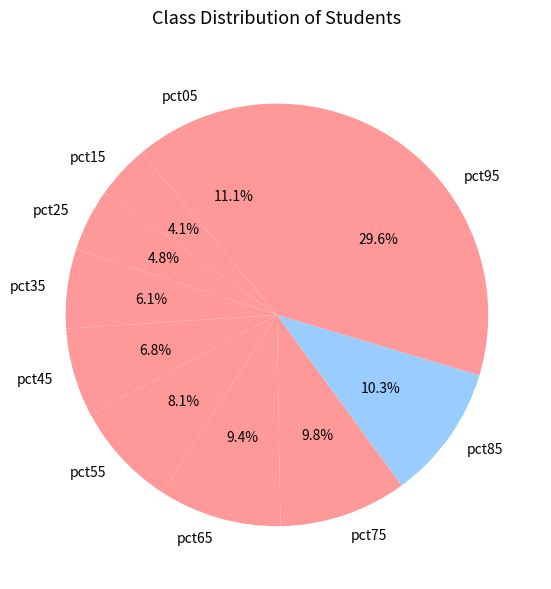

True or false: pct35 accounts for 6% of the total.

True